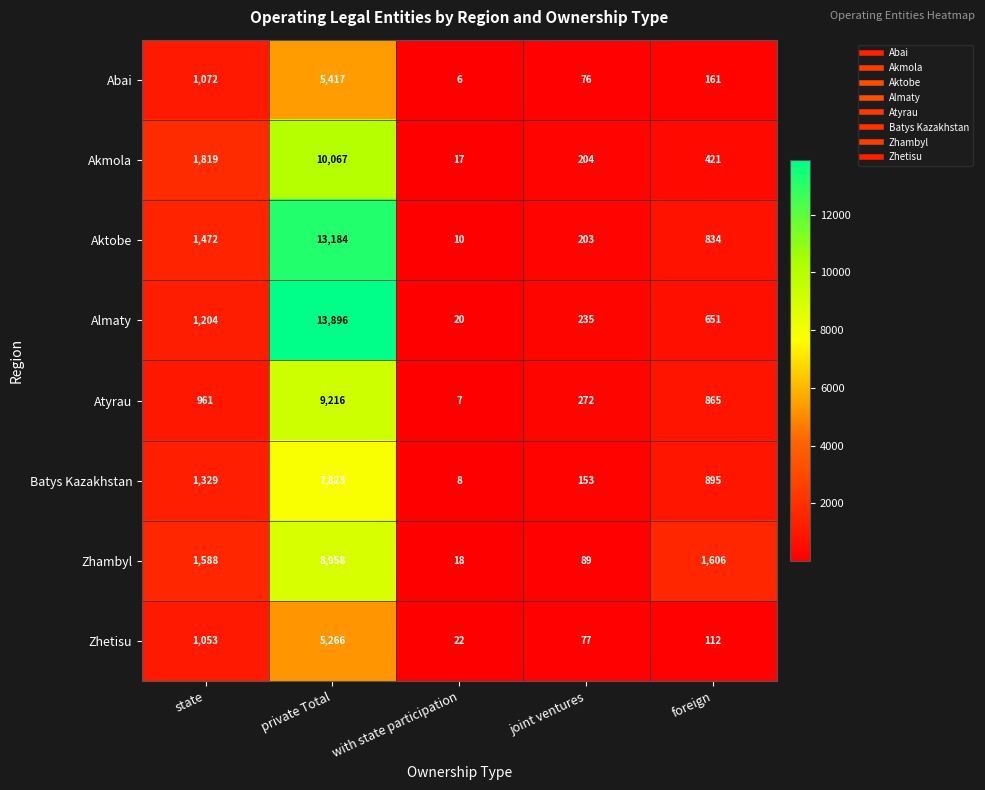

Which series changed the most between state and private Total?

Almaty